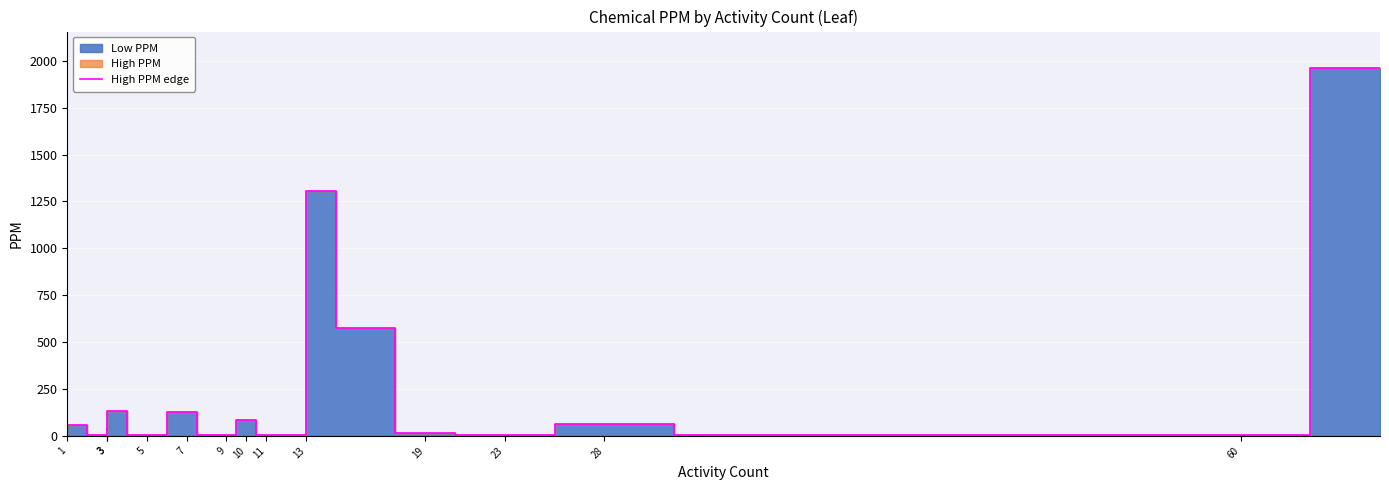

How many lines are shown in the chart?

1